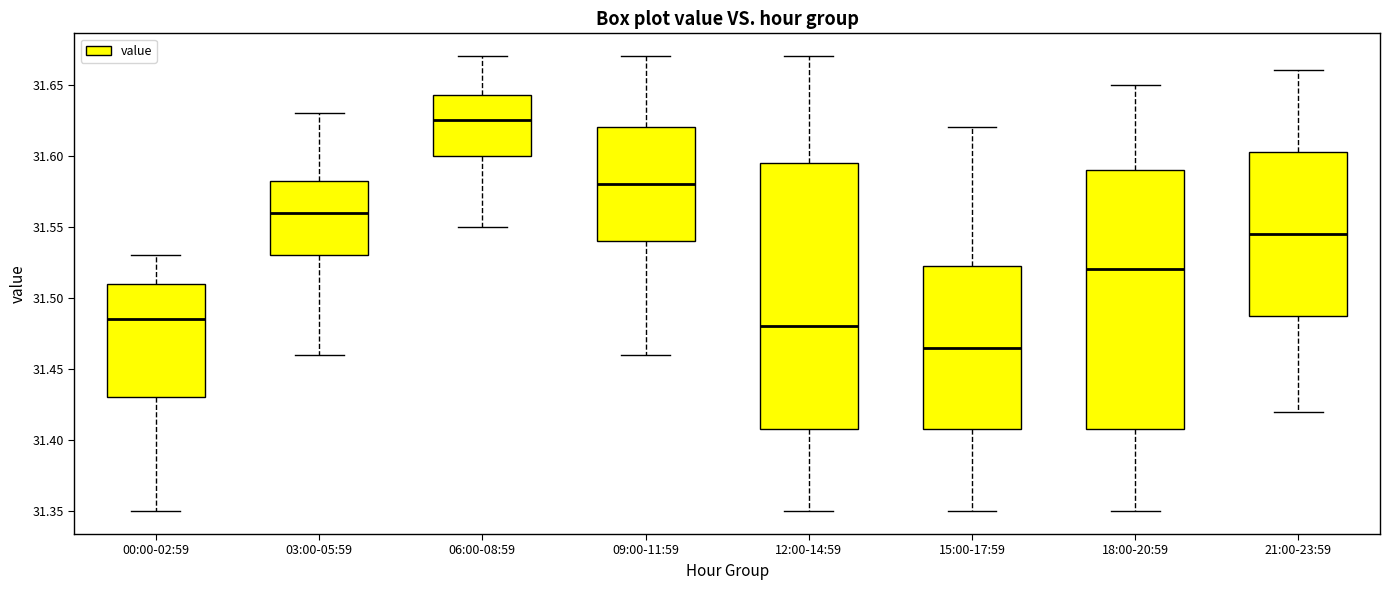

Which box's median line is the highest?

06:00-08:59